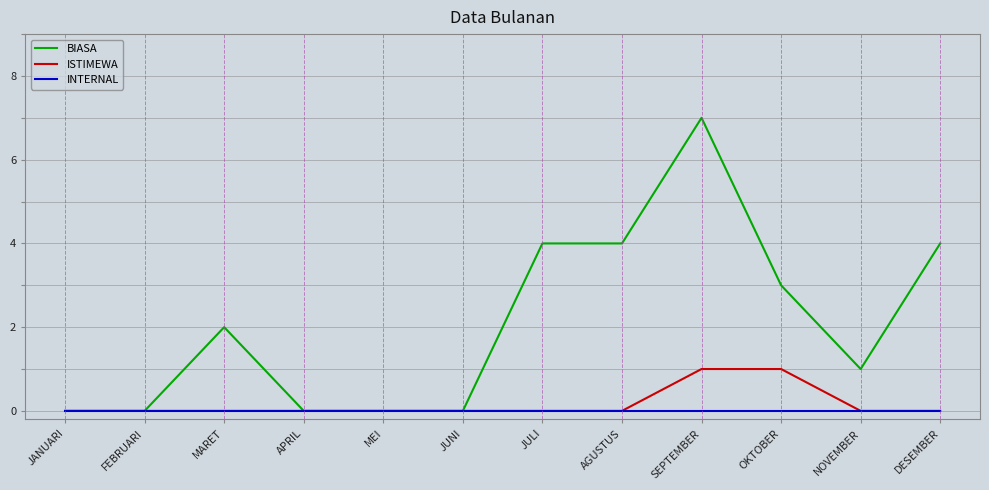

Reading left to right, what are all the values shown in this chart?

BIASA: 0	0	2	0	0	0	4	4	7	3	1	4
ISTIMEWA: 0	0	0	0	0	0	0	0	1	1	0	0
INTERNAL: 0	0	0	0	0	0	0	0	0	0	0	0